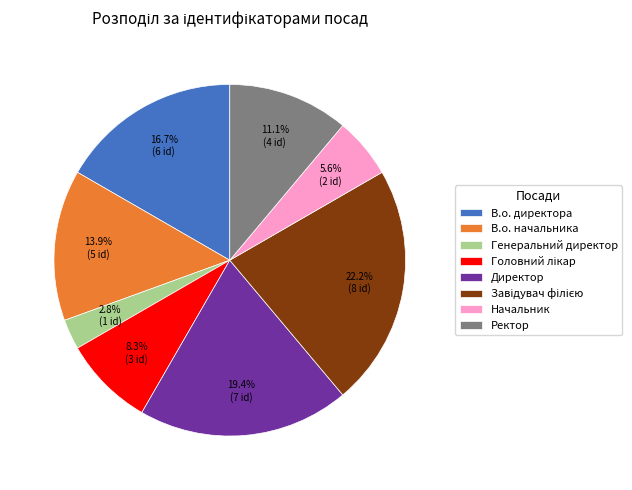

To the nearest percent, what is the average slice percentage?

12%